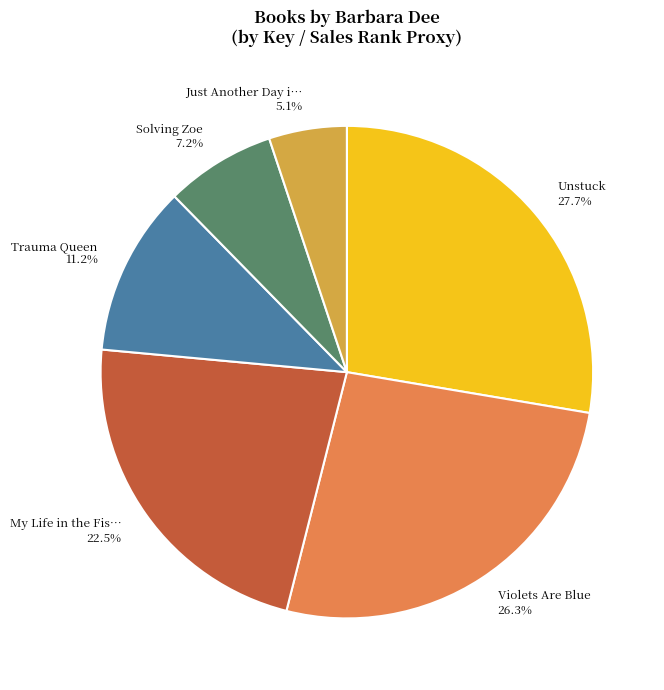

How many slices are in this pie chart?

6